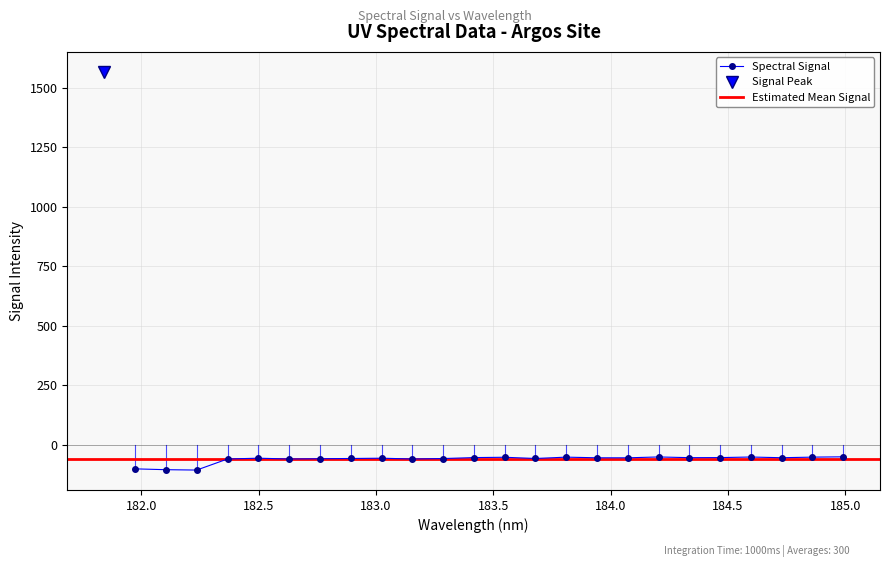

Reading left to right, extract all data points from this chart.

0=1566.4	1=-100.9	2=-104.4	3=-105.9	4=-59.5	5=-56.1	6=-59.5	7=-58.4	8=-57.3	9=-56.1	10=-59.5	11=-57.6	12=-53.6	13=-52.2	14=-57.3	15=-51.7	16=-54.4	17=-54.5	18=-50.9	19=-53.9	20=-53.6	21=-51.2	22=-54.2	23=-51.7	24=-50.4